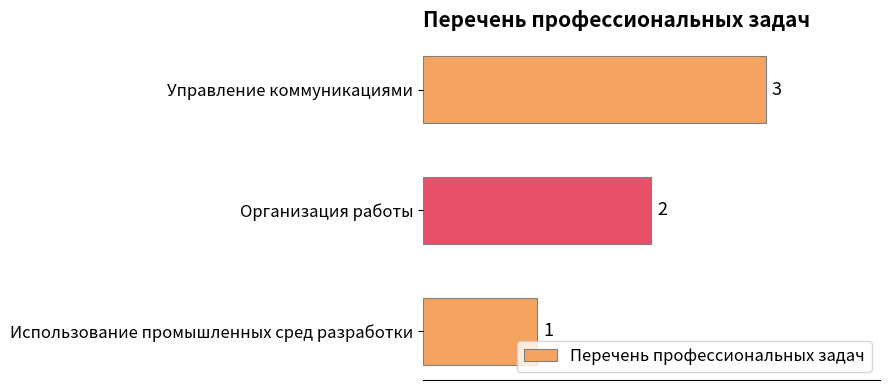

Which has a higher value, Использование промышленных сред разработки or Организация работы?

Организация работы